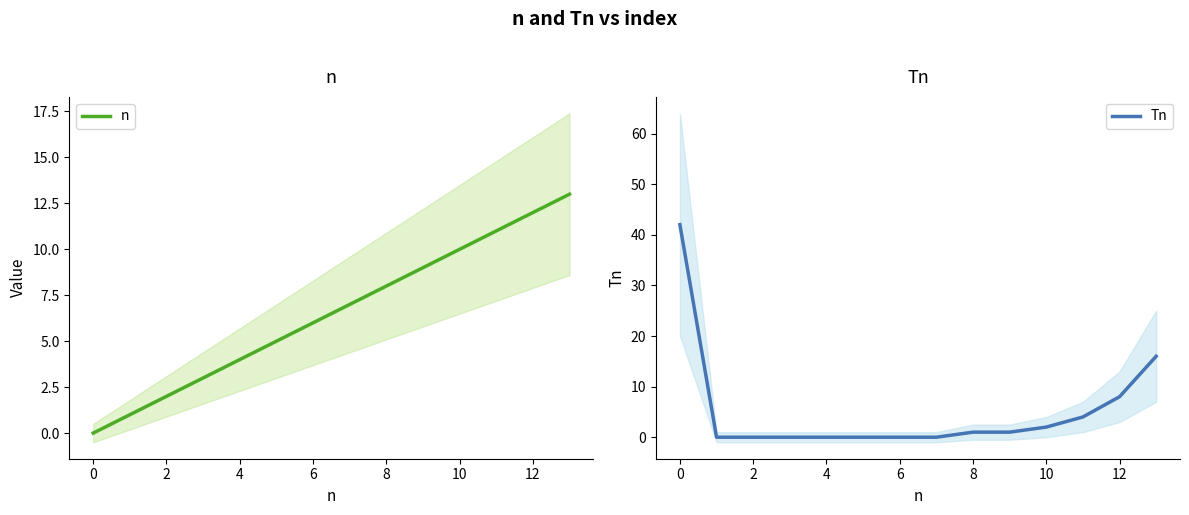

The Tn series shows 0 at 6. True or false?

True